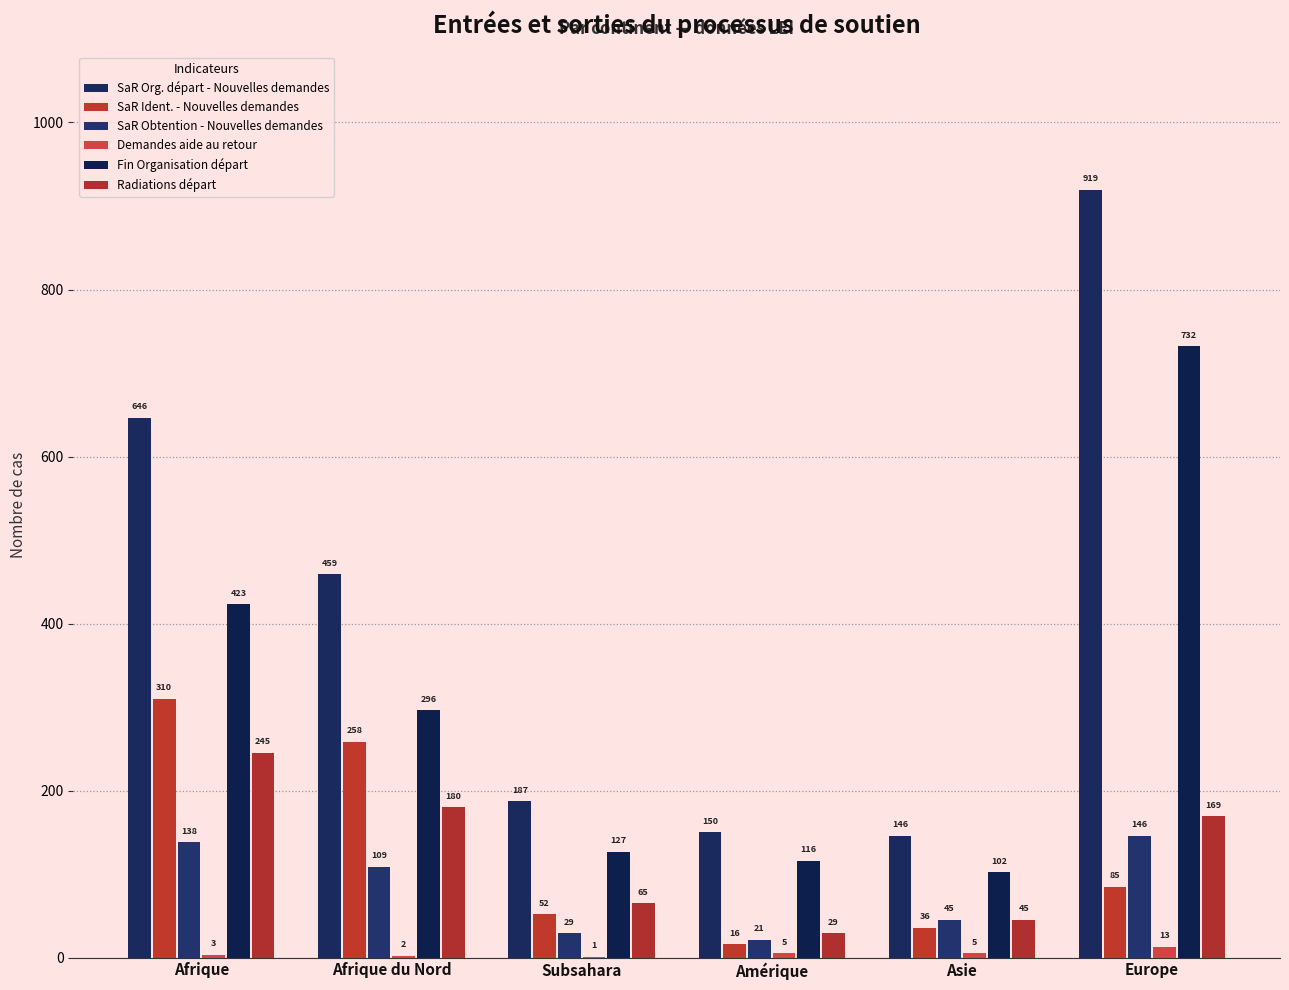

What is the highest value of the SaR Org. départ - Nouvelles demandes series?

919